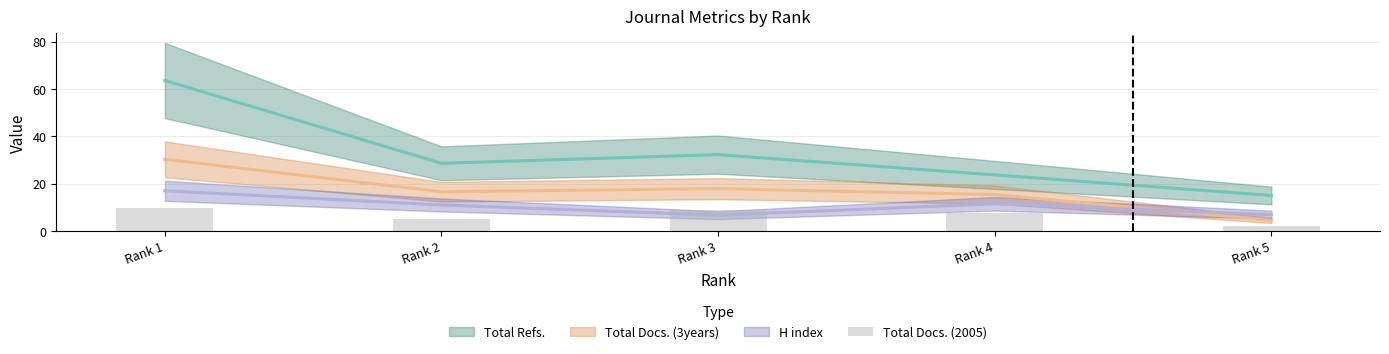

At which label does the data first exceed 7?

Rank 1